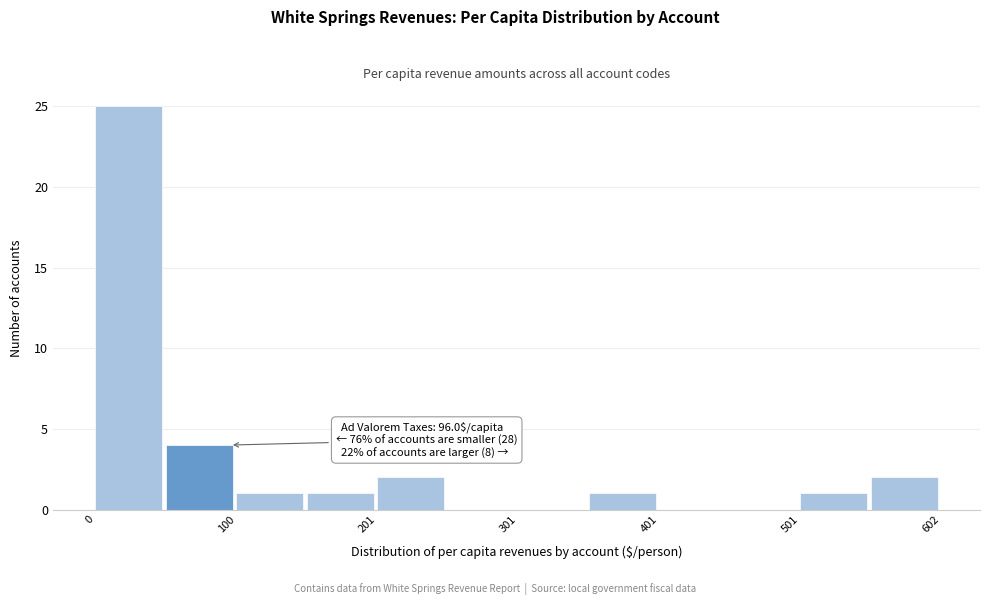

Around what value on the x-axis is the tallest bar? Give the approximate position of its centre, as read against the axis.

20